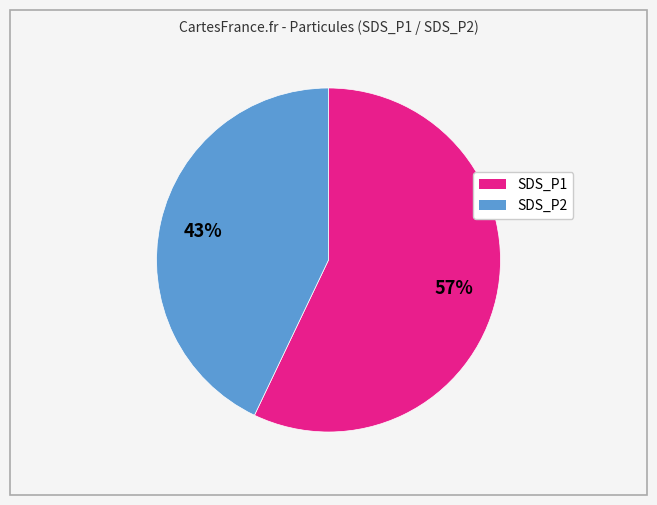

To the nearest percent, what is the difference between the largest and smallest slice percentages?

14%